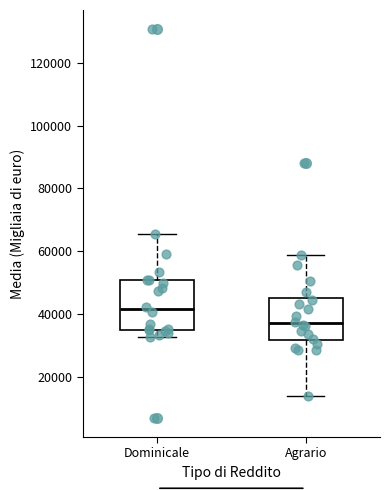

Reading left to right, read every box against the y-axis: the position of its median line, the range the box covers, and the ends of its whiskers. The values are not printed on the chart, so give them approximately, as read against the axis.

Dominicale: median 42000, box 34000 to 50000, whiskers 32000 to 66000
Agrario: median 36000, box 32000 to 46000, whiskers 14000 to 58000